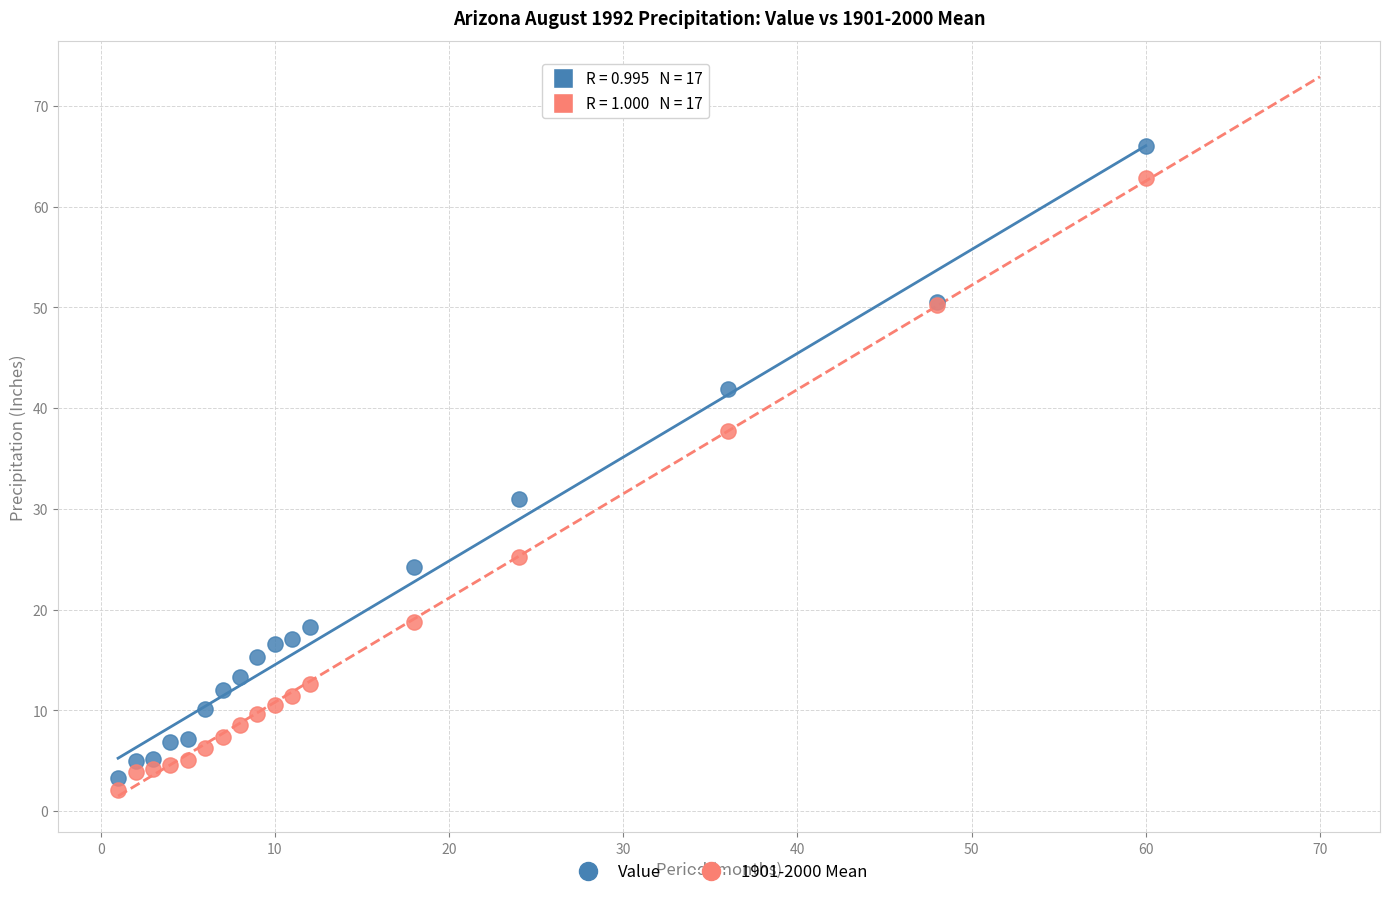

What is the X range (max minus min) for the scatter plot?

59.0